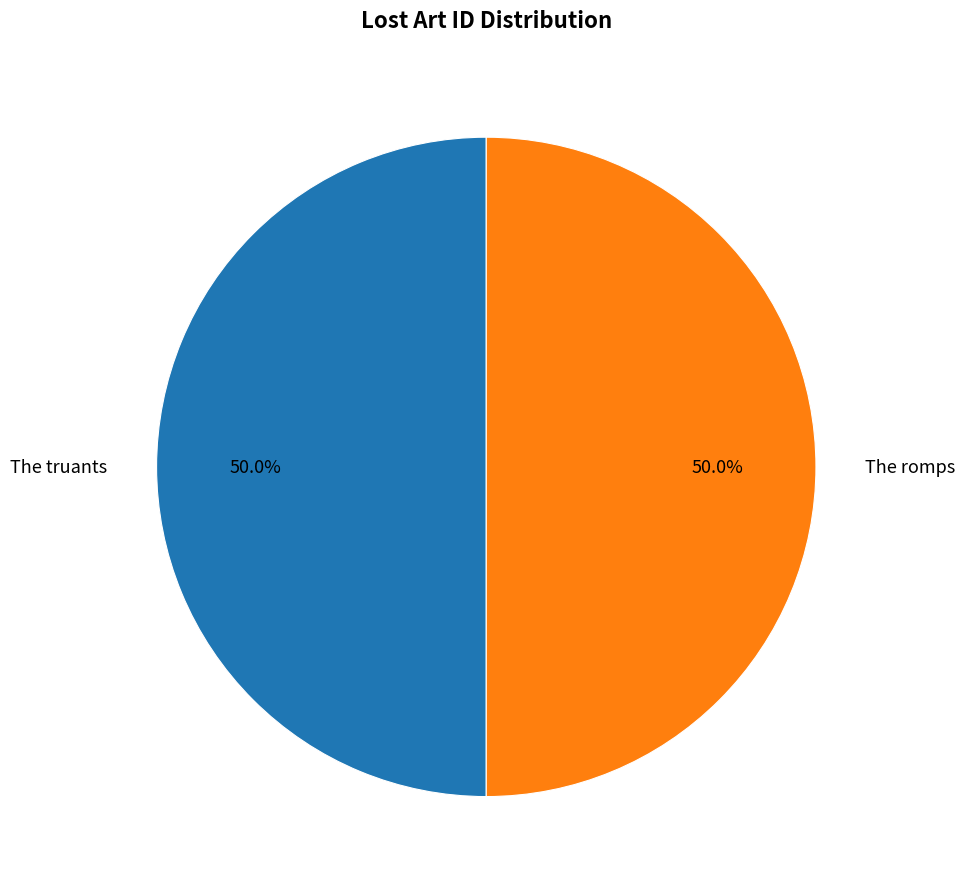

Approximately how many times larger is the value at The truants compared to The romps?

1.0